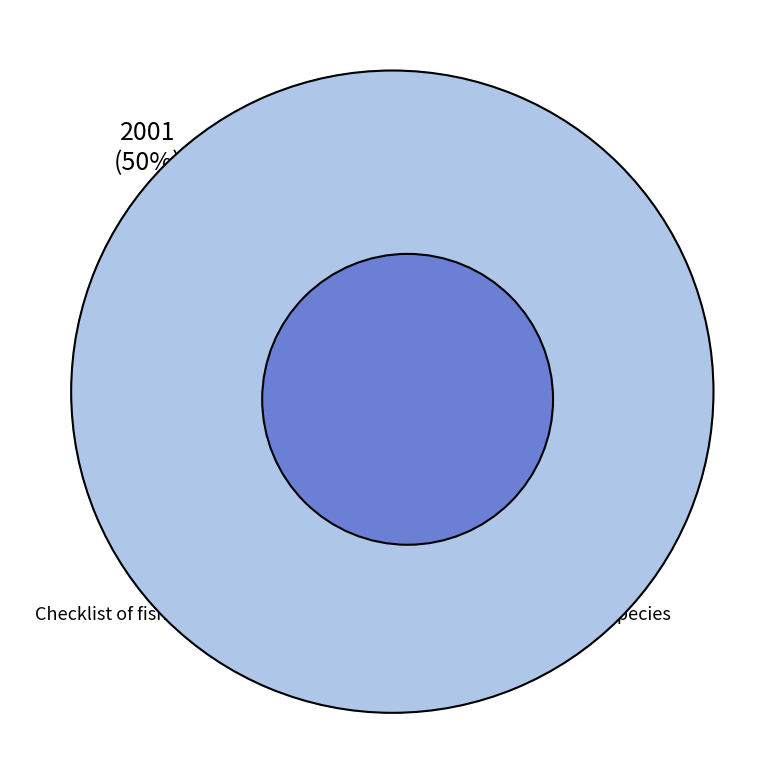

Count the number of slices in the pie.

2